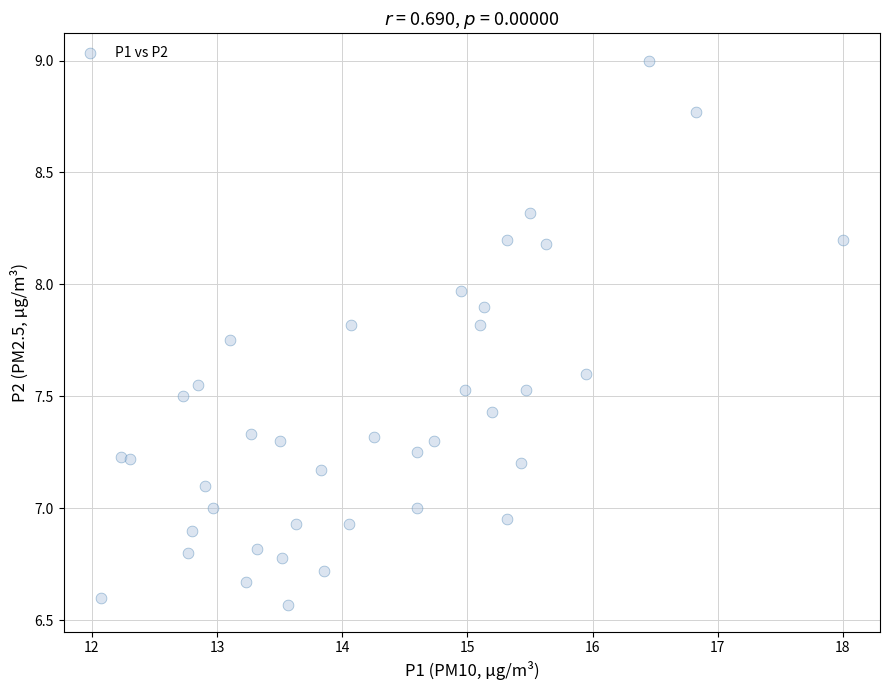

What is the range of X values (max minus min)?

5.9